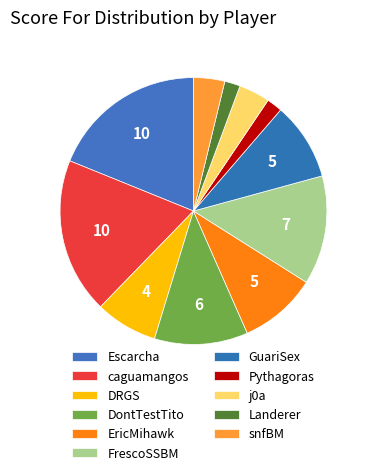

How many segments does this pie chart have?

11